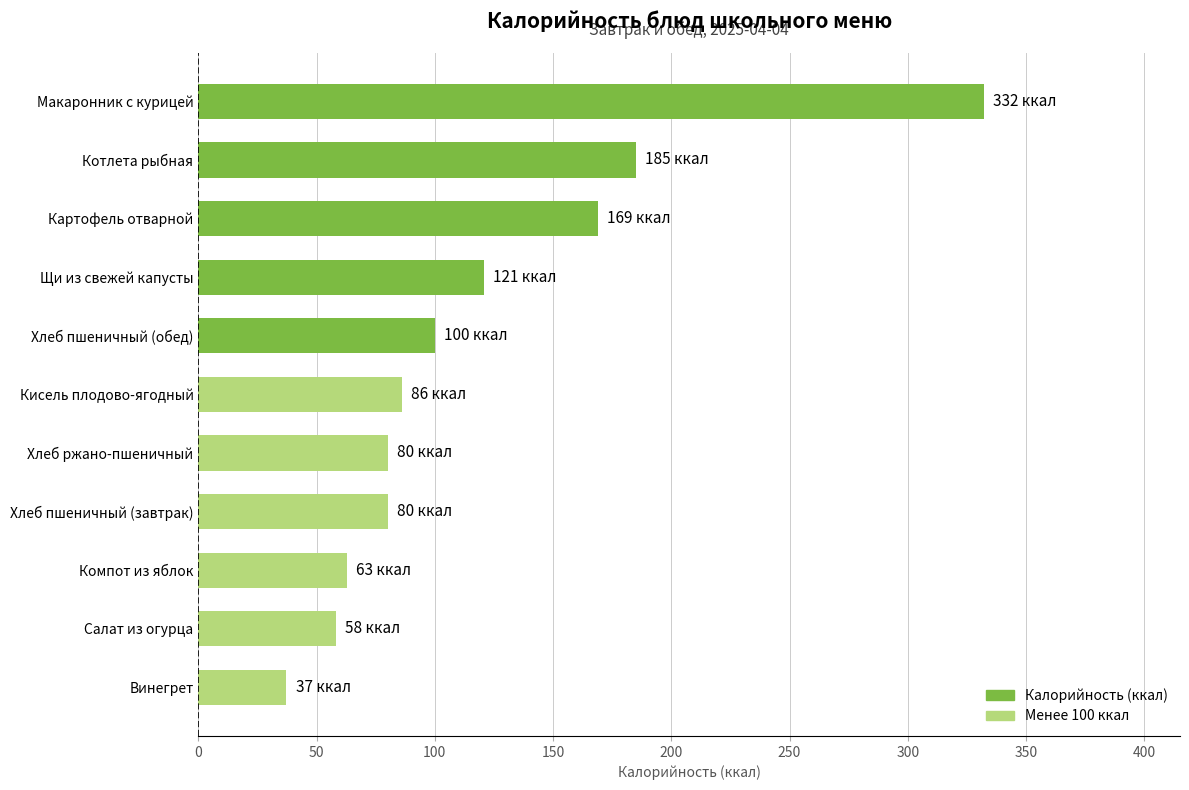

Which has a higher value, Хлеб пшеничный (обед) or Салат из огурца?

Хлеб пшеничный (обед)